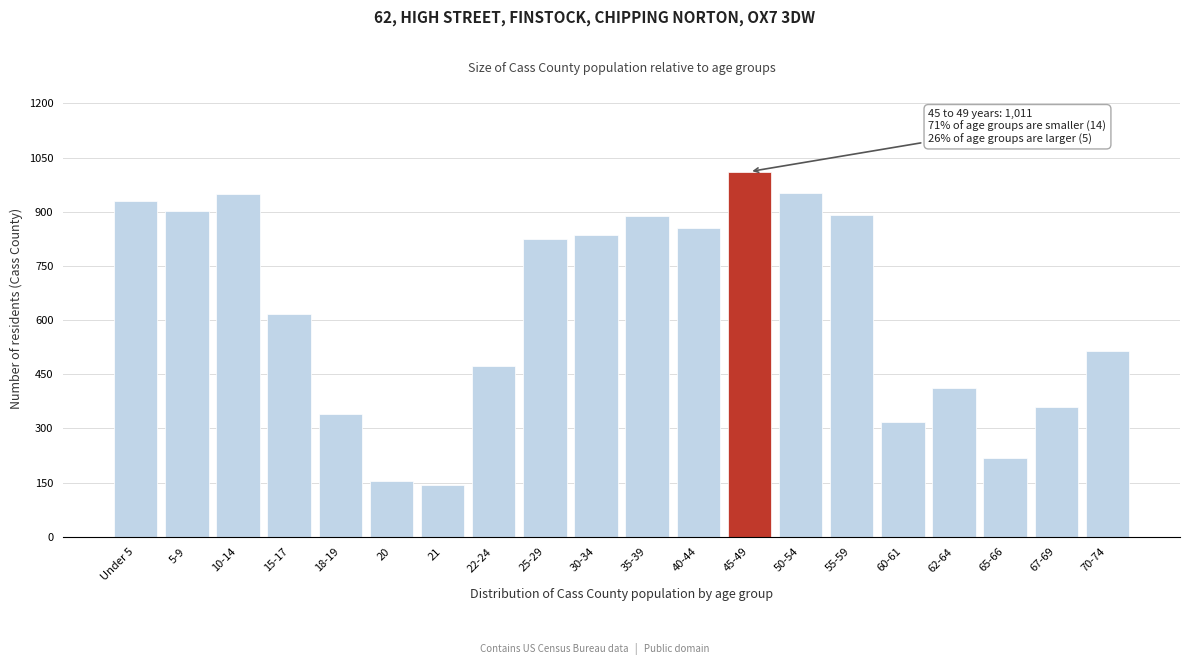

Approximately how many times larger is the value at 60-61 compared to 5-9?

0.4